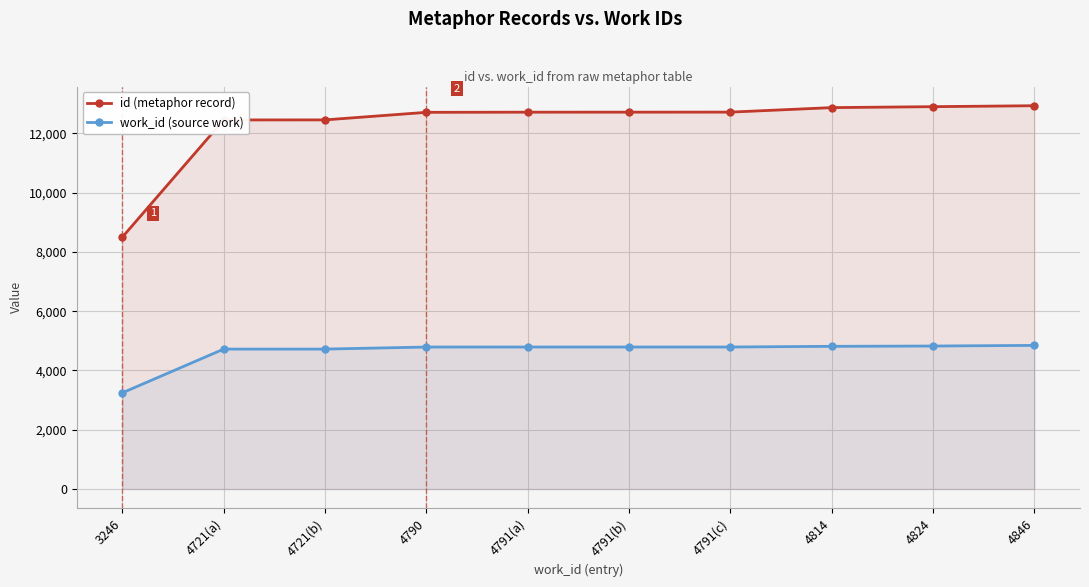

Rank the series by their maximum value, from highest to lowest.

id (metaphor record), work_id (source work)